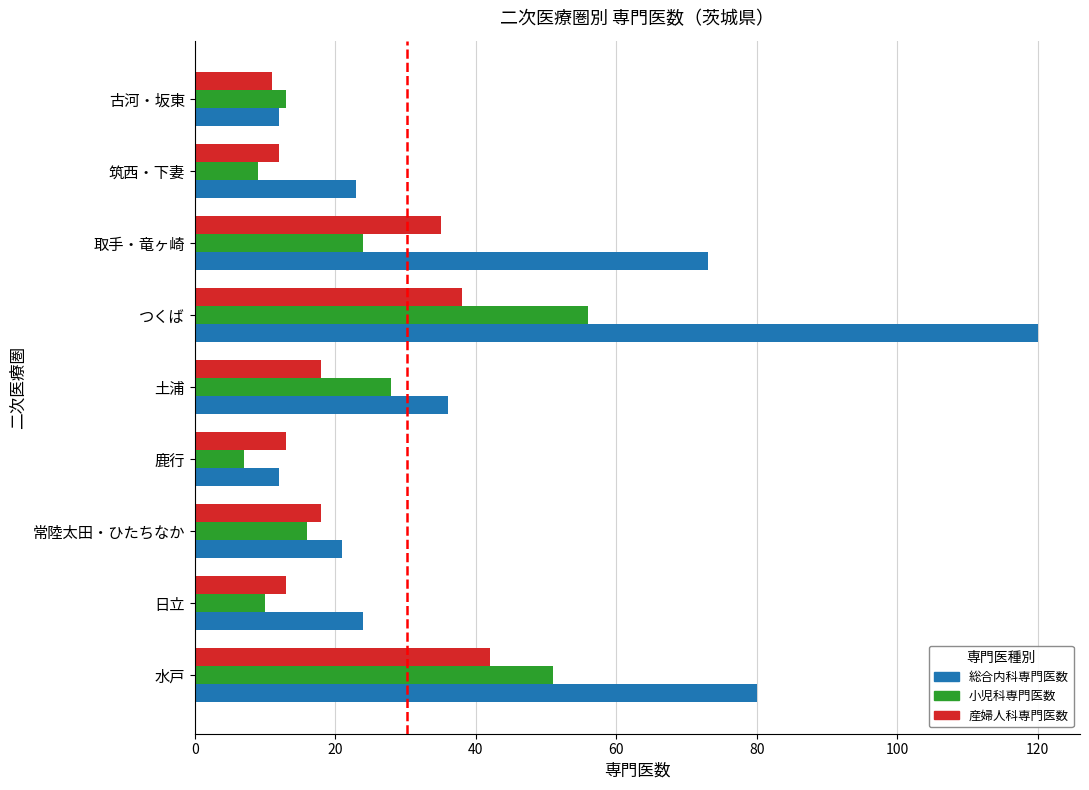

What is the greatest value displayed?

120